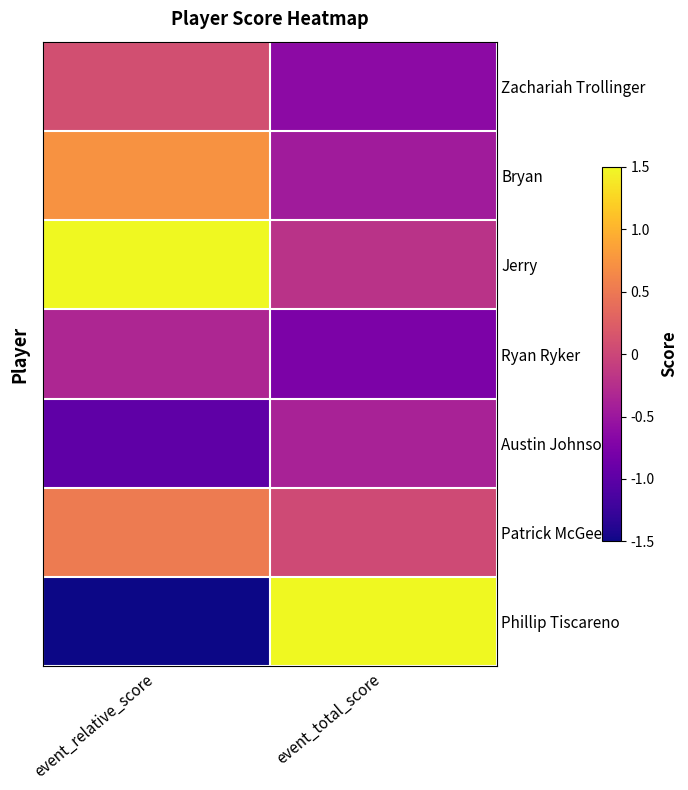

Rank the series at event_relative_score from highest to lowest value.

Jerry, Bryan, Patrick McGee, Zachariah Trollinger, Ryan Ryker, Austin Johnson, Phillip Tiscareno